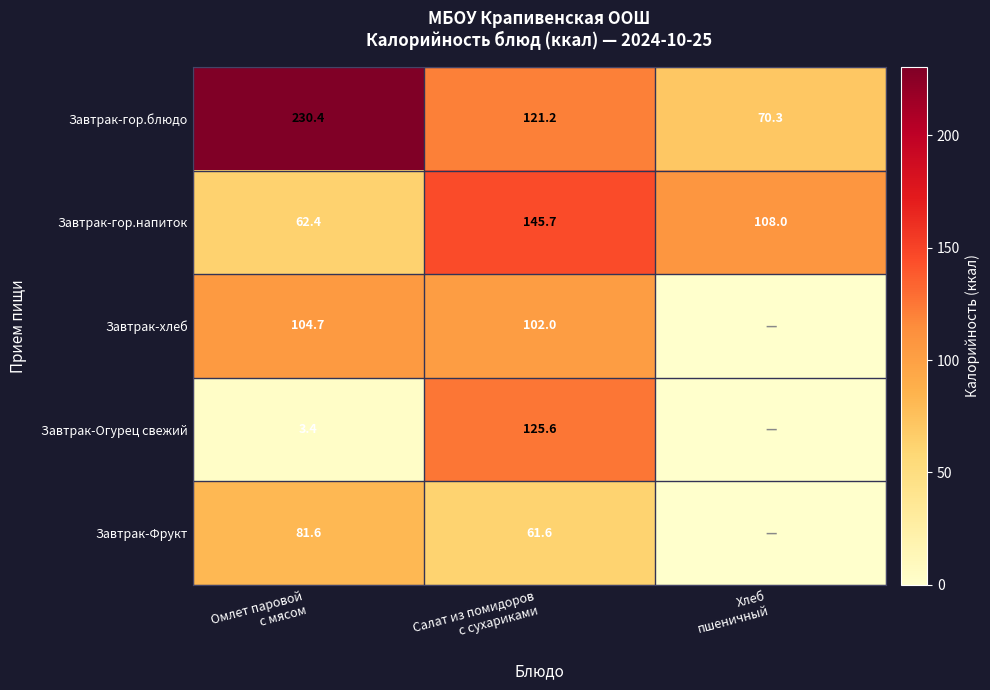

What is the sum of all Завтрак-гор.напиток values?

316.1